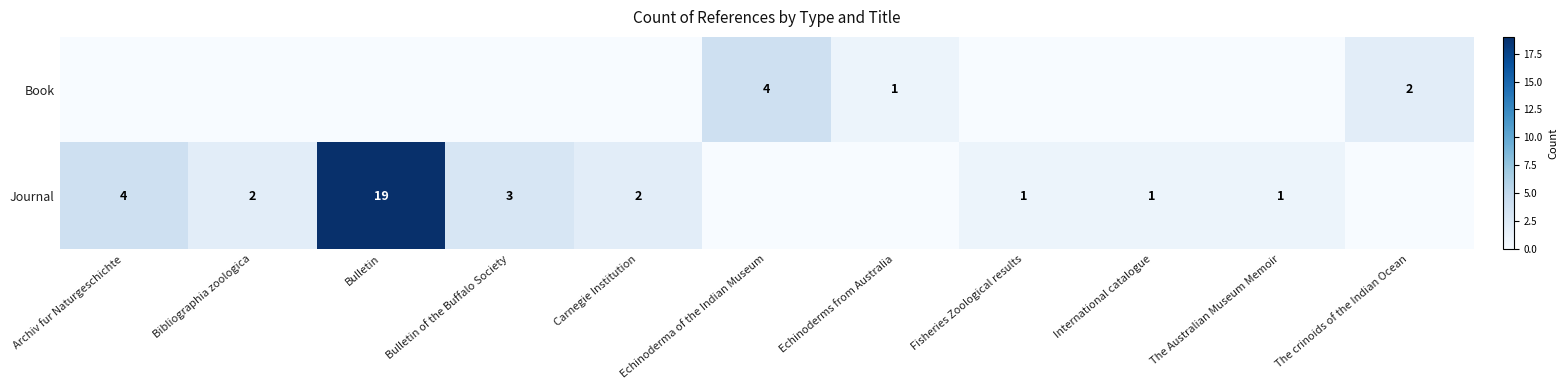

The Journal series shows 3 at Carnegie Institution. True or false?

False